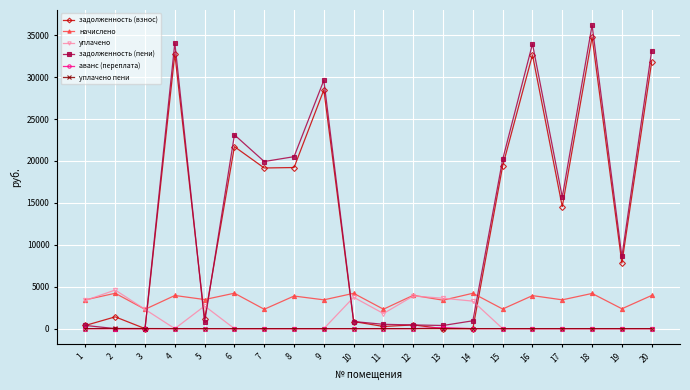

The value of начислено at 16 is 2721.4. True or false?

False